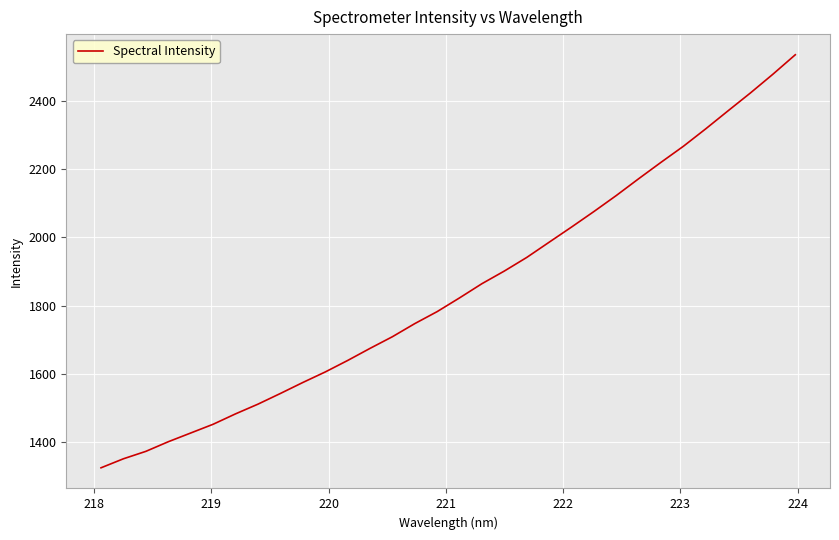

How many lines are shown in the chart?

1